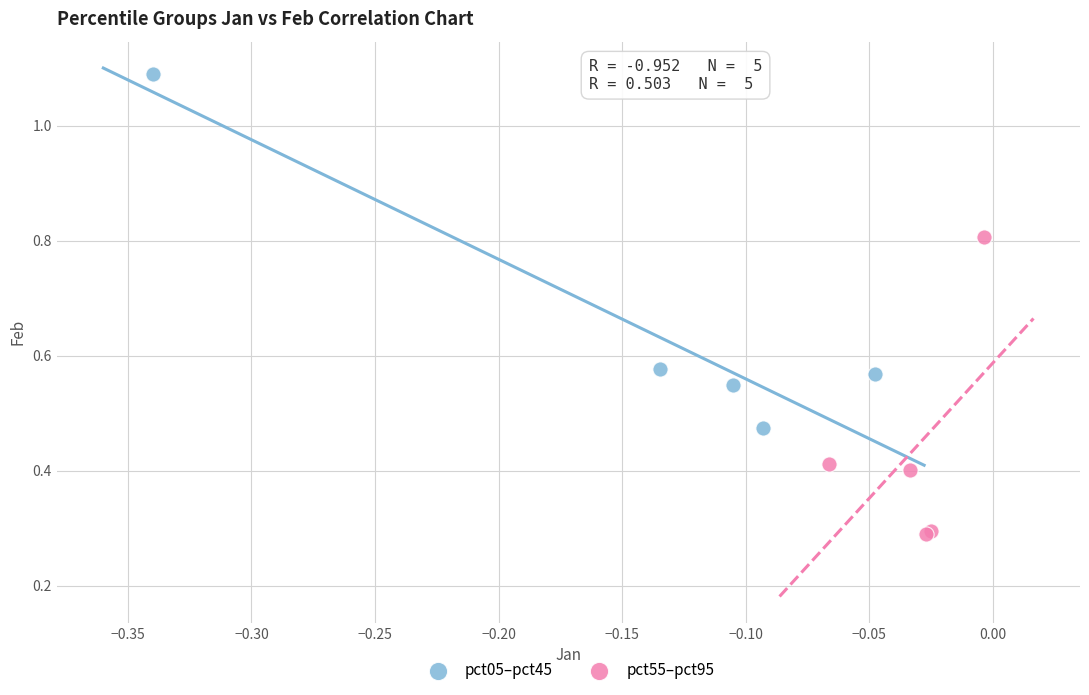

Which series reaches the minimum Y coordinate?

pct55–pct95